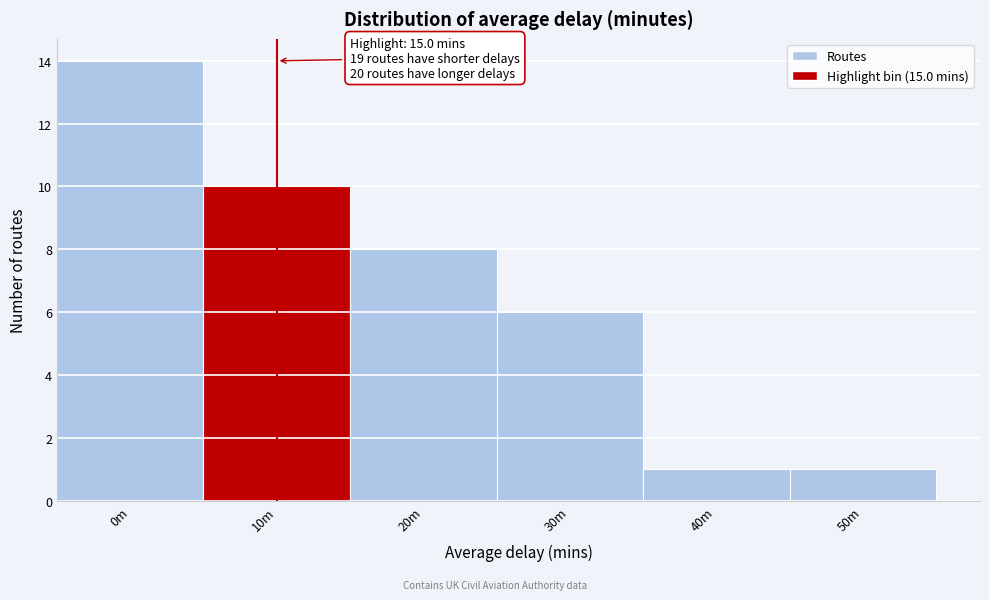

Reading right to left, what are all the values shown in this chart?

50m=1	40m=1	30m=6	20m=8	10m=10	0m=14